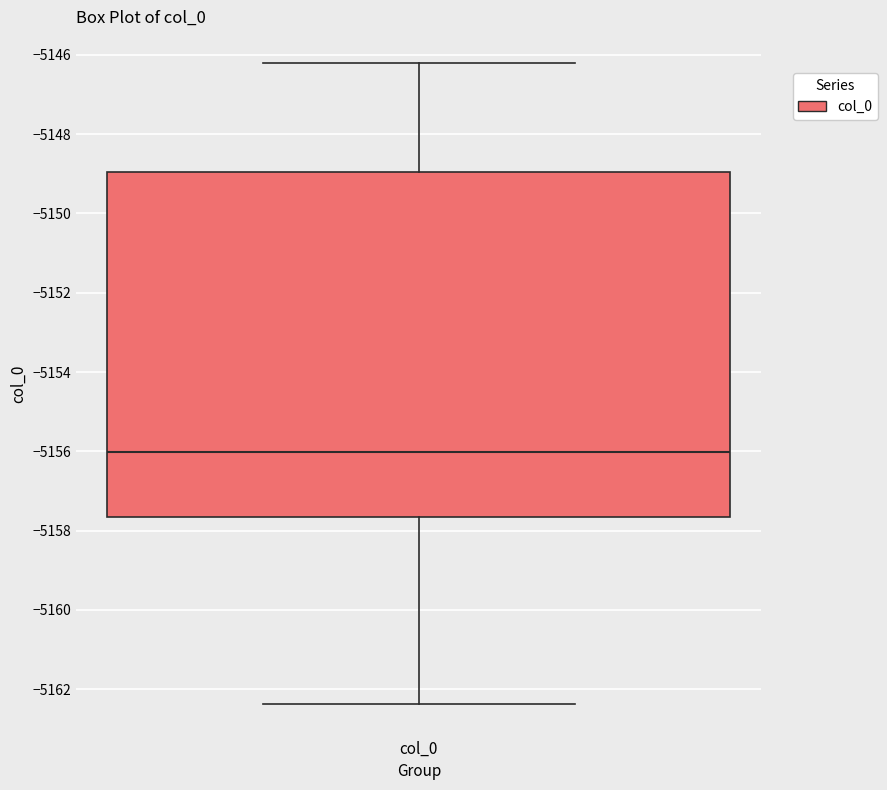

Where does the median line of the box for col_0 sit on the y-axis? The values are not printed on the chart, so give them approximately, as read against the axis.

-5156.0